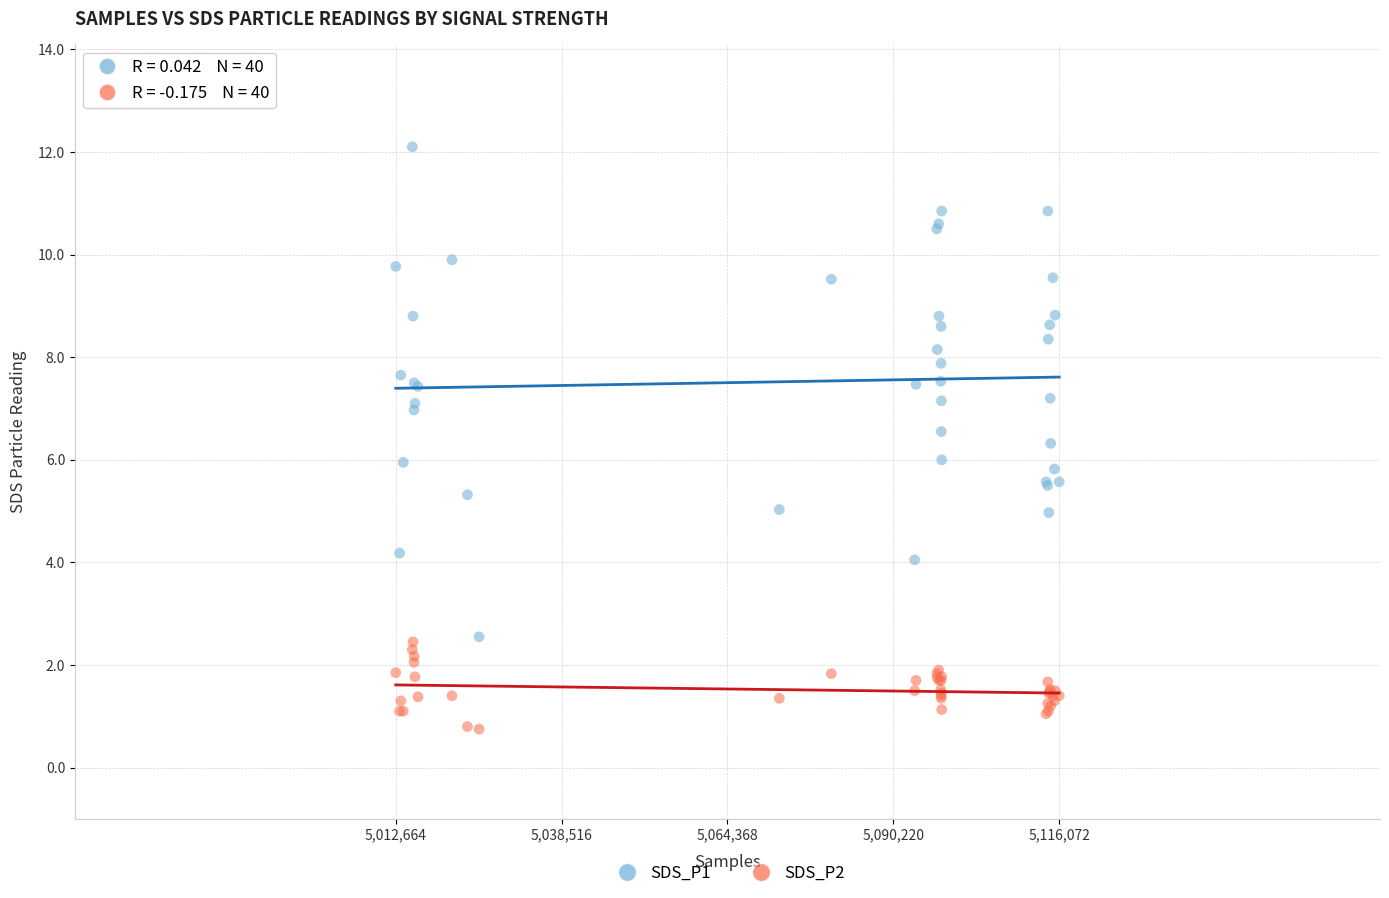

Which series contains the lowest Y value?

SDS_P2